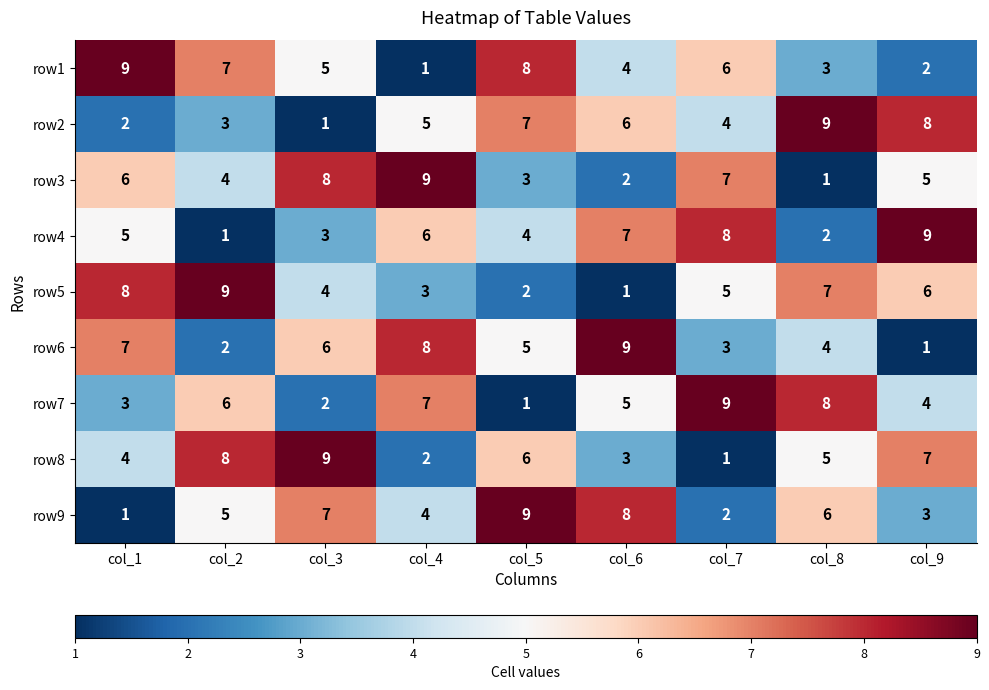

What is the difference between the highest and lowest values at col_8?

8